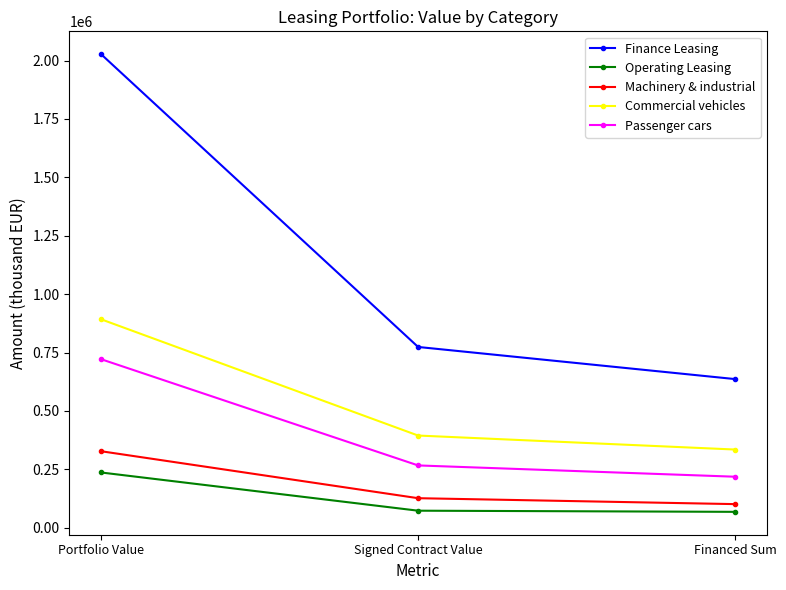

At which label is Commercial vehicles closest to 613566?

Signed Contract Value